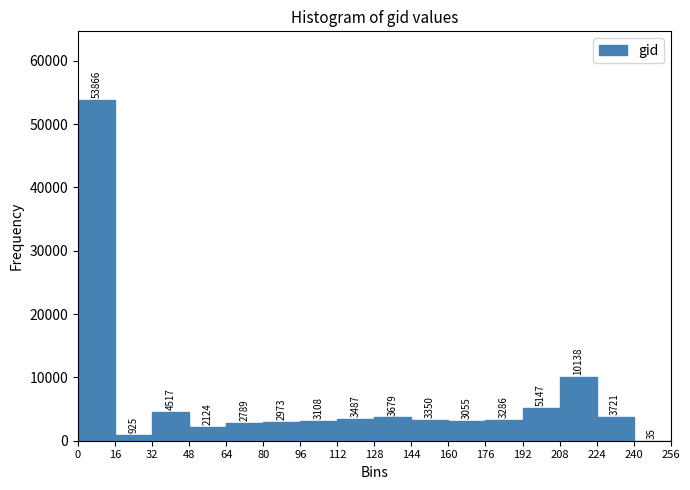

How tall is the bar that spans 0 to 16 on the x-axis?

53866